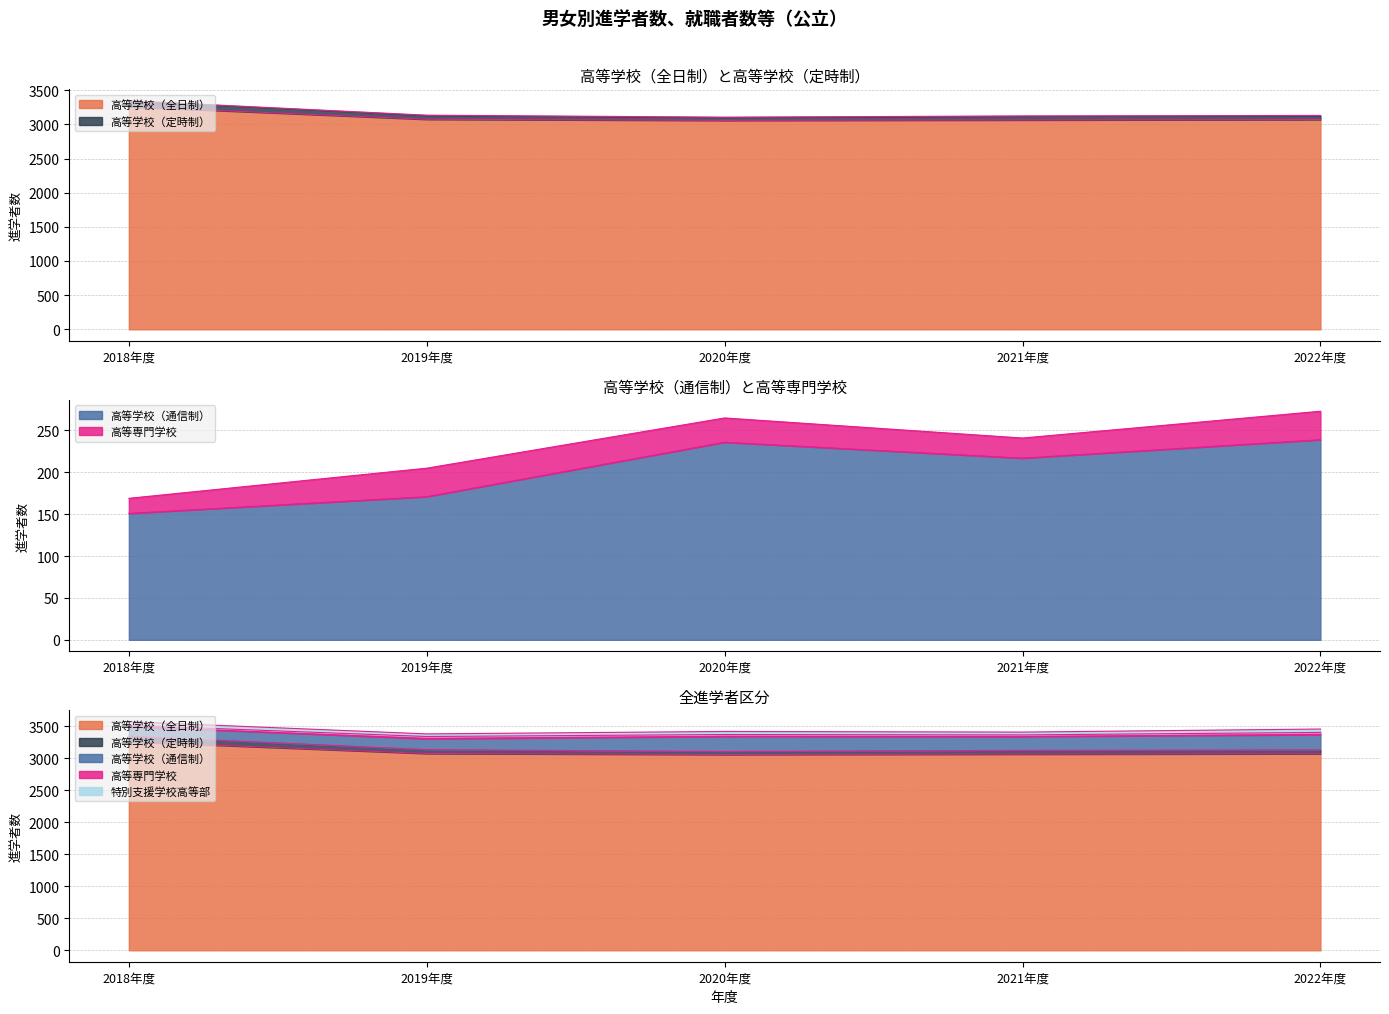

In 高等学校（定時制）, how many points are lower than both neighbors (excluding endpoints)?

1